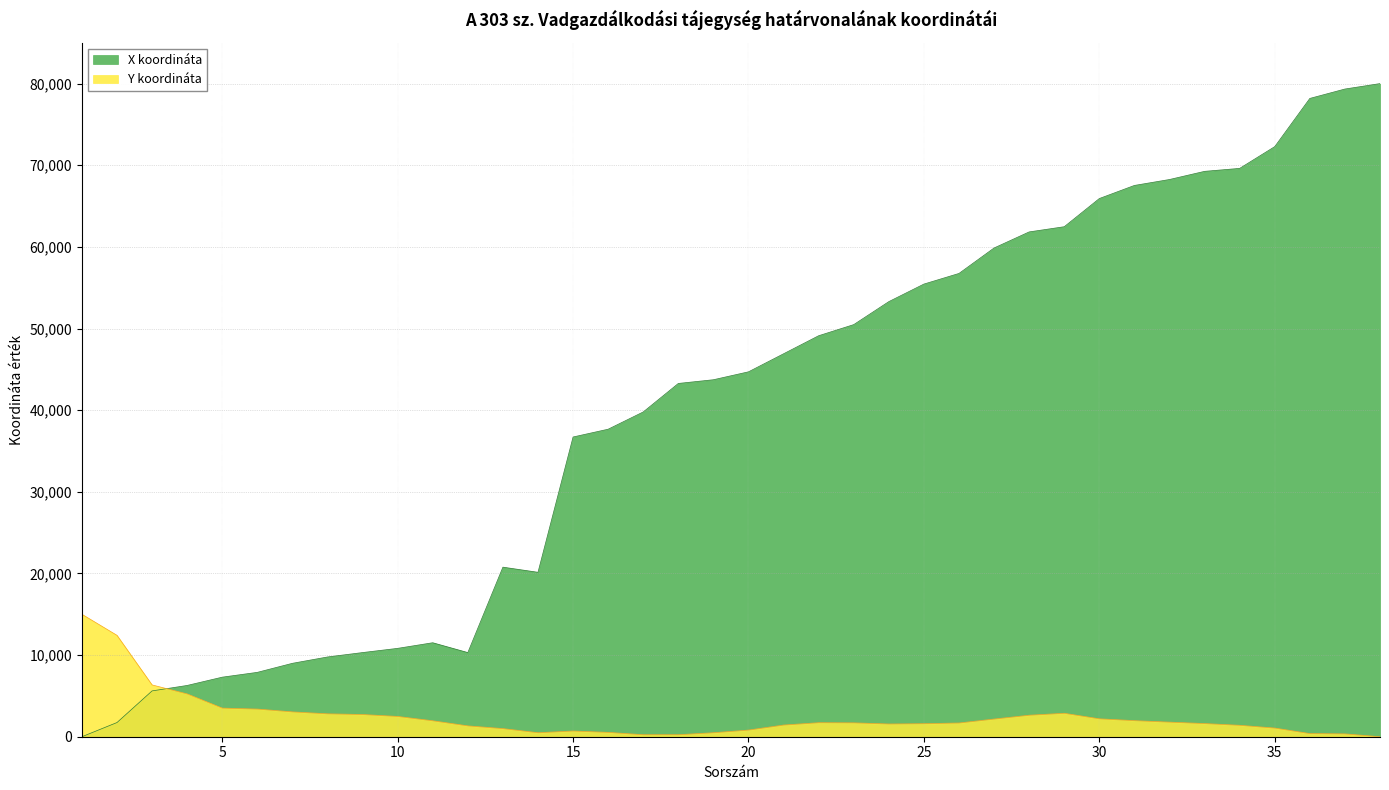

How many values in Y koordináta are above zero?

37